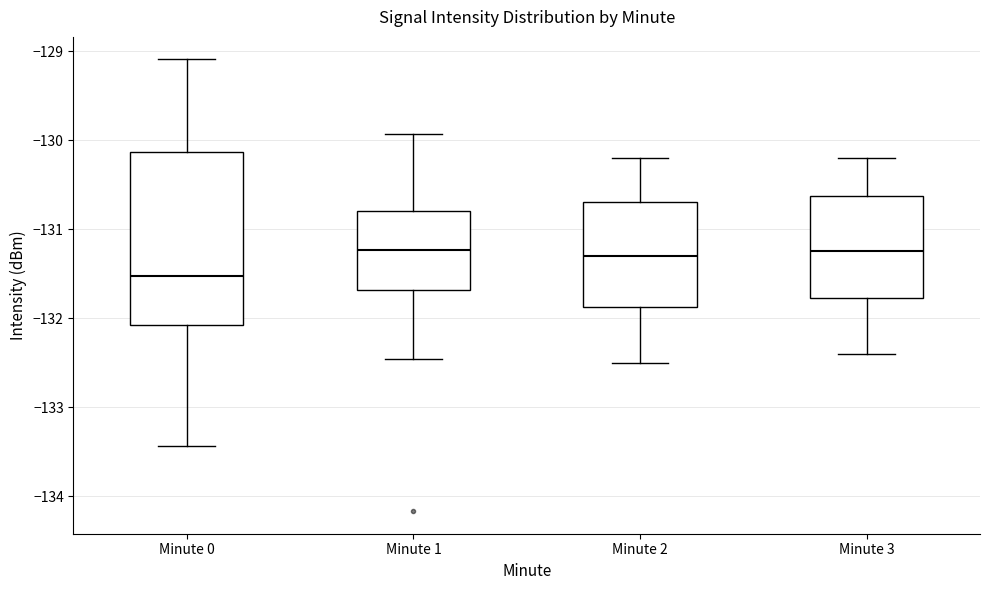

Comparing the boxes themselves (not the whiskers), which one is the tallest?

Minute 0